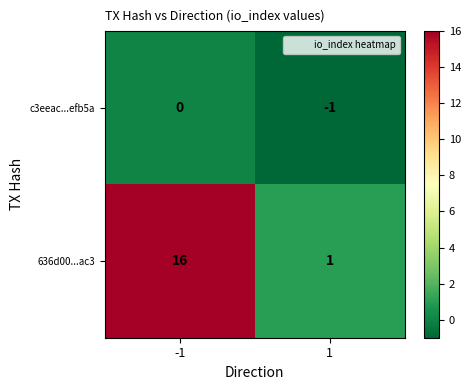

Rank the series by their maximum value, from highest to lowest.

636d00...ac3, c3eeac...efb5a